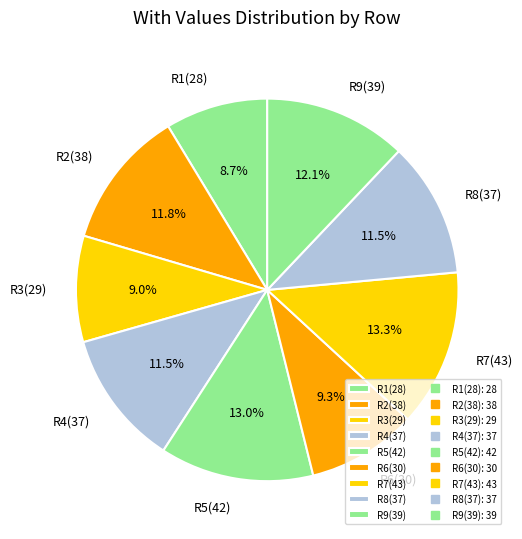

How many slices are in this pie chart?

9